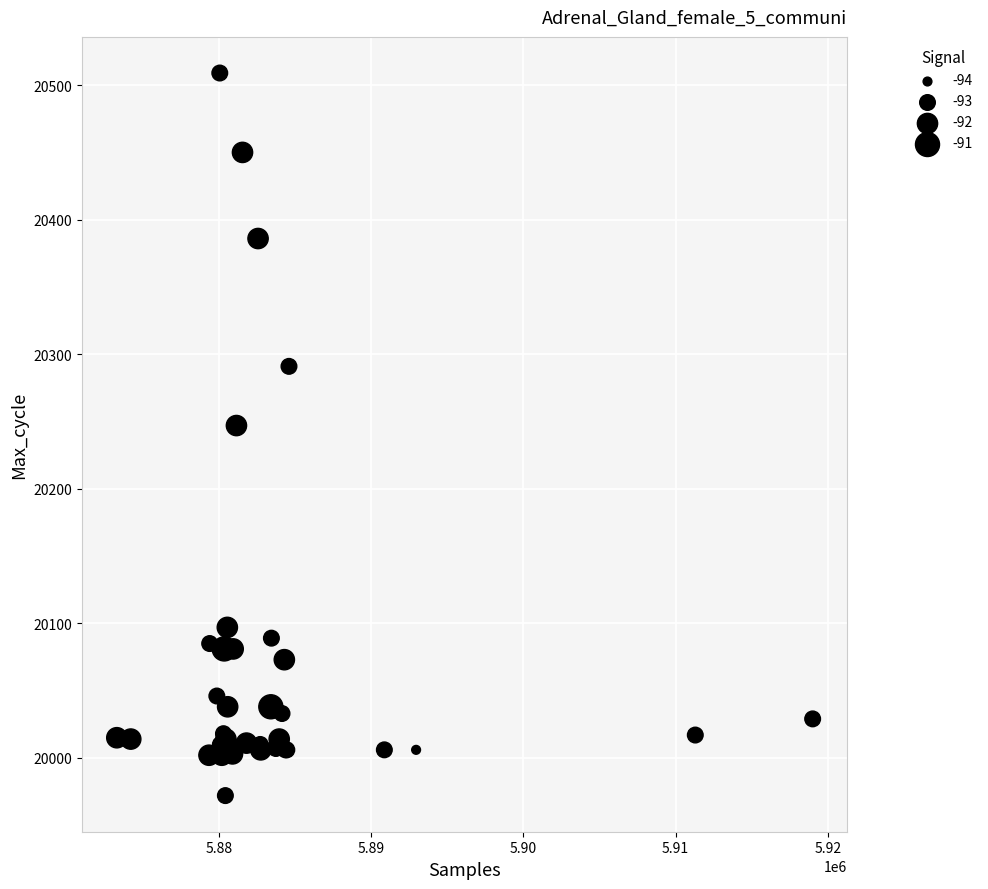

What Y value in the scatter plot is closest to 20240?

20247